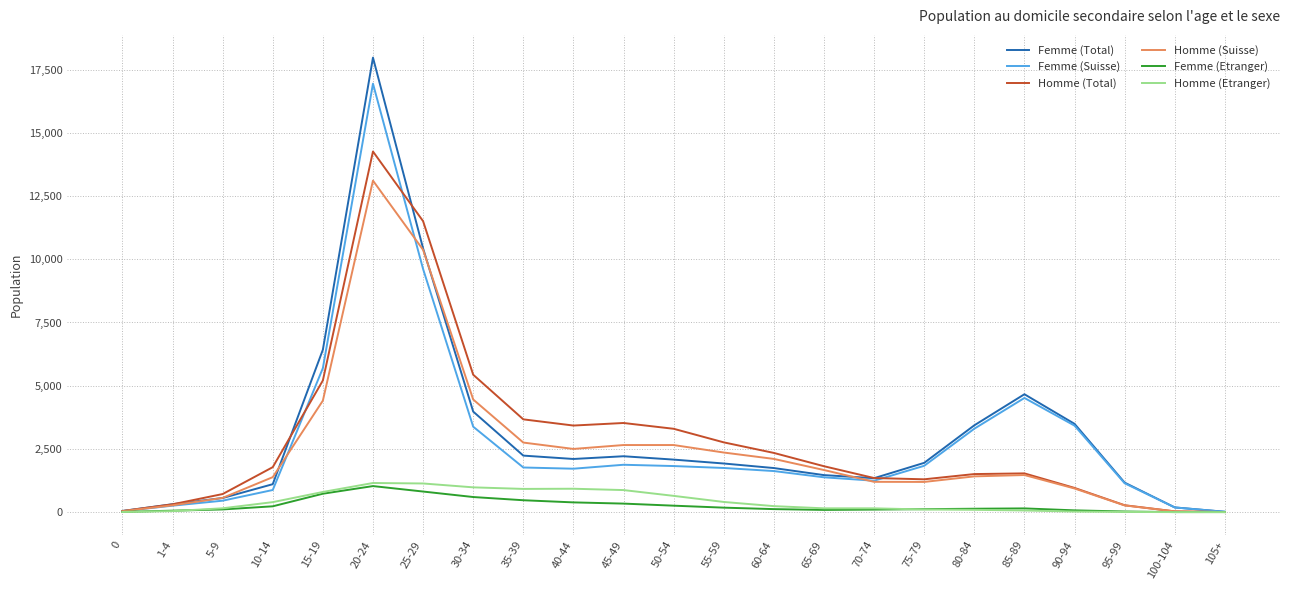

What are all the series names shown in the legend?

Femme (Total), Femme (Suisse), Homme (Total), Homme (Suisse), Femme (Etranger), Homme (Etranger)